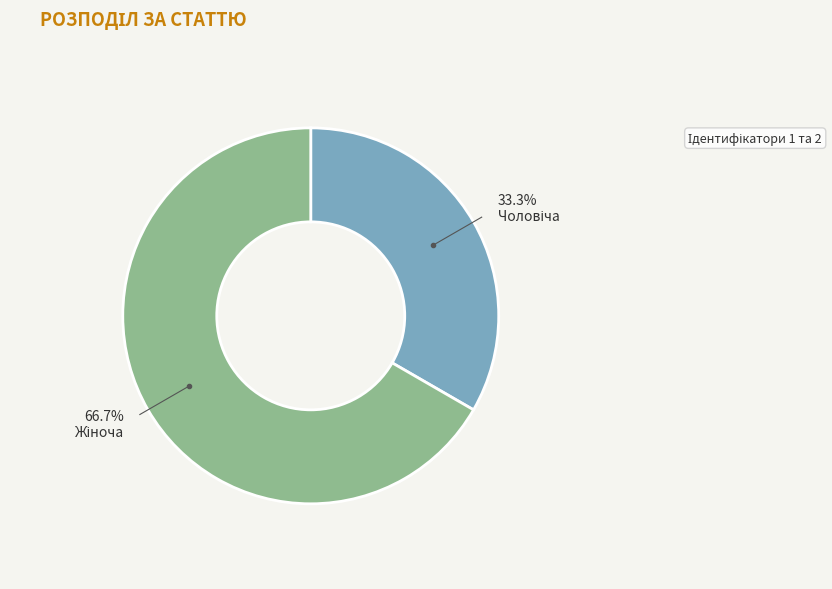

Does any single category account for the majority?

Yes